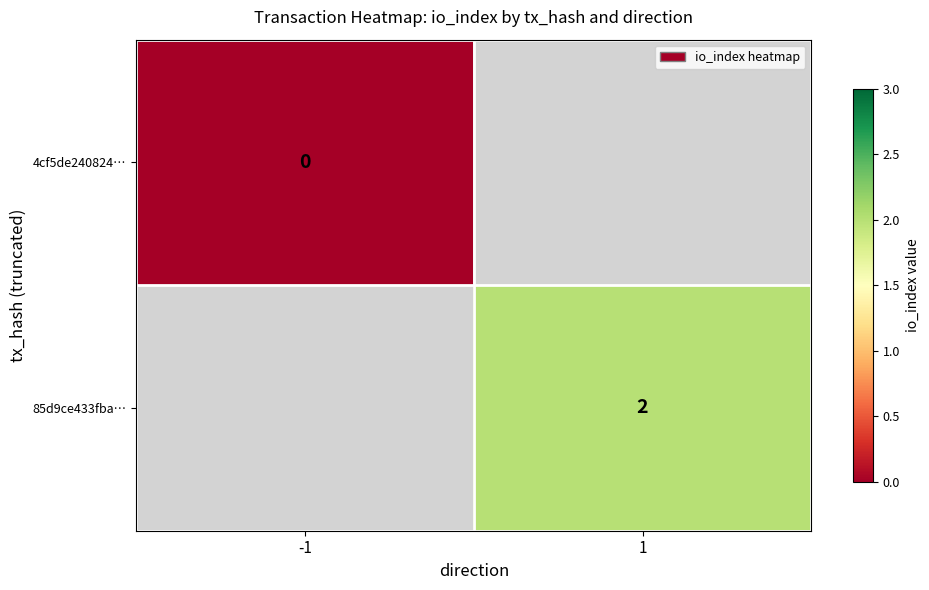

Is it true that 85d9ce433fba… equals 1 at 1?

False